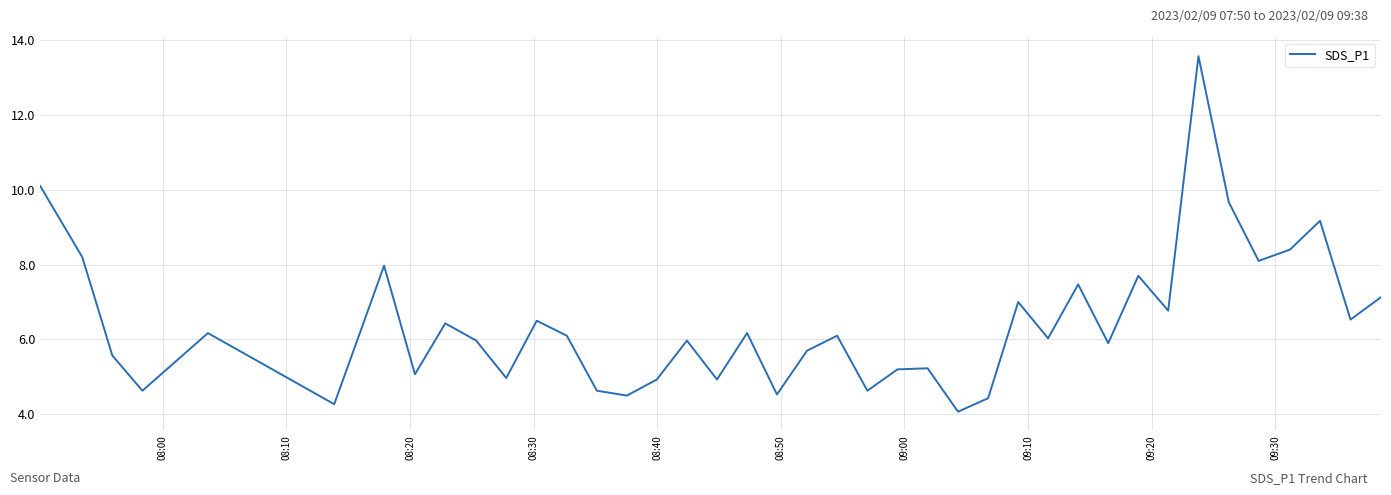

What is the maximum value shown in the chart?

13.6